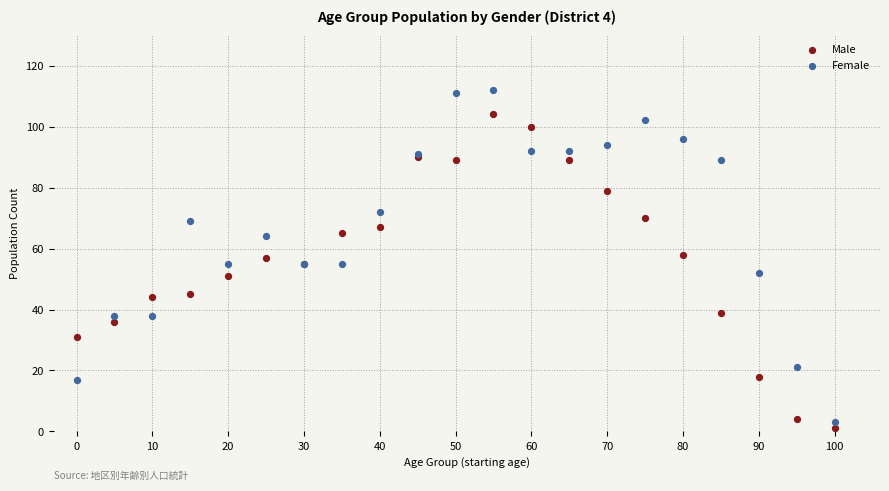

What is the X range (max minus min) for the scatter plot?

100